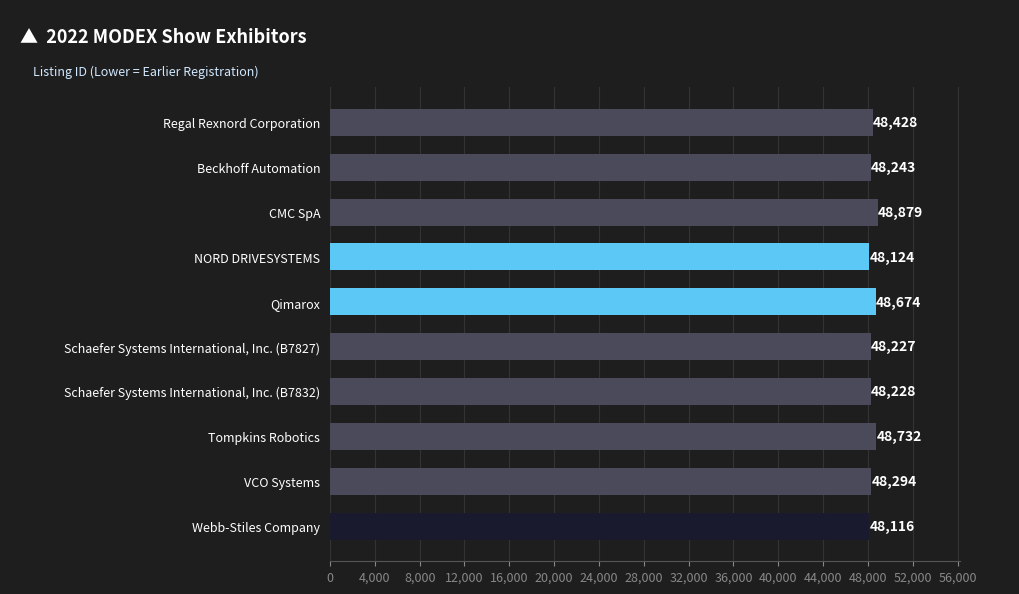

Is it true that the value at VCO Systems is 71556?

False